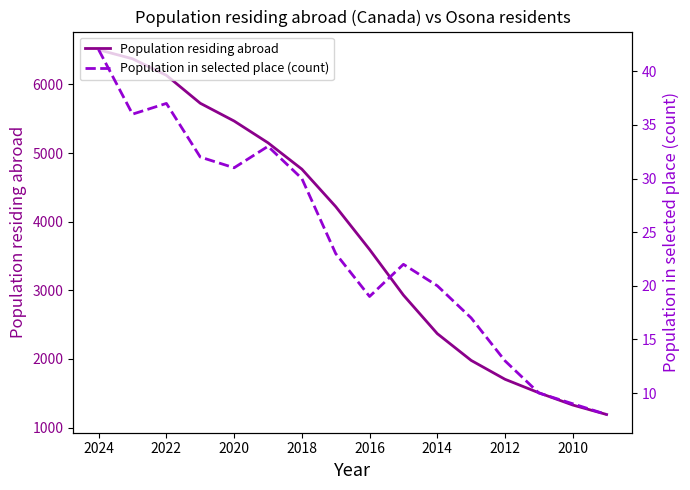

Which series changed the most between 2014 and 14?

Population residing abroad